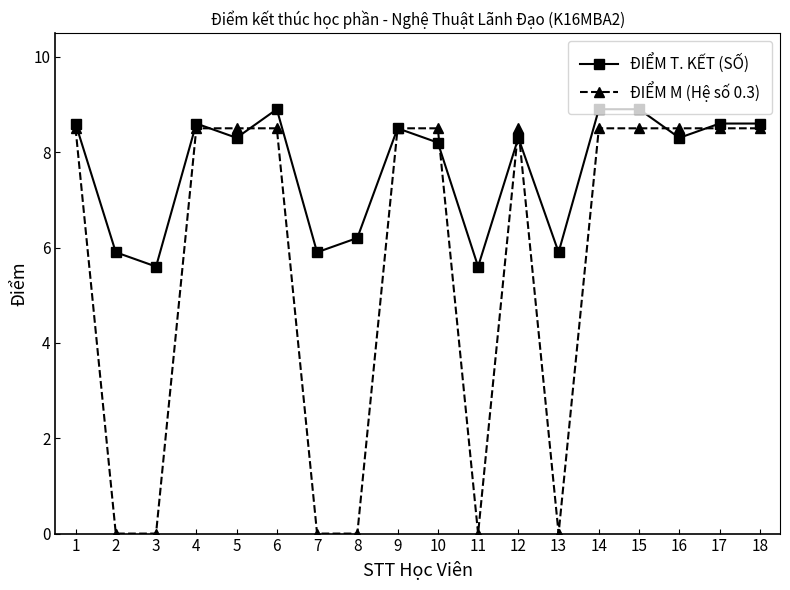

List the series in order of their overall mean, lowest first.

ĐIỂM M (Hệ số 0.3), ĐIỂM T. KẾT (SỐ)